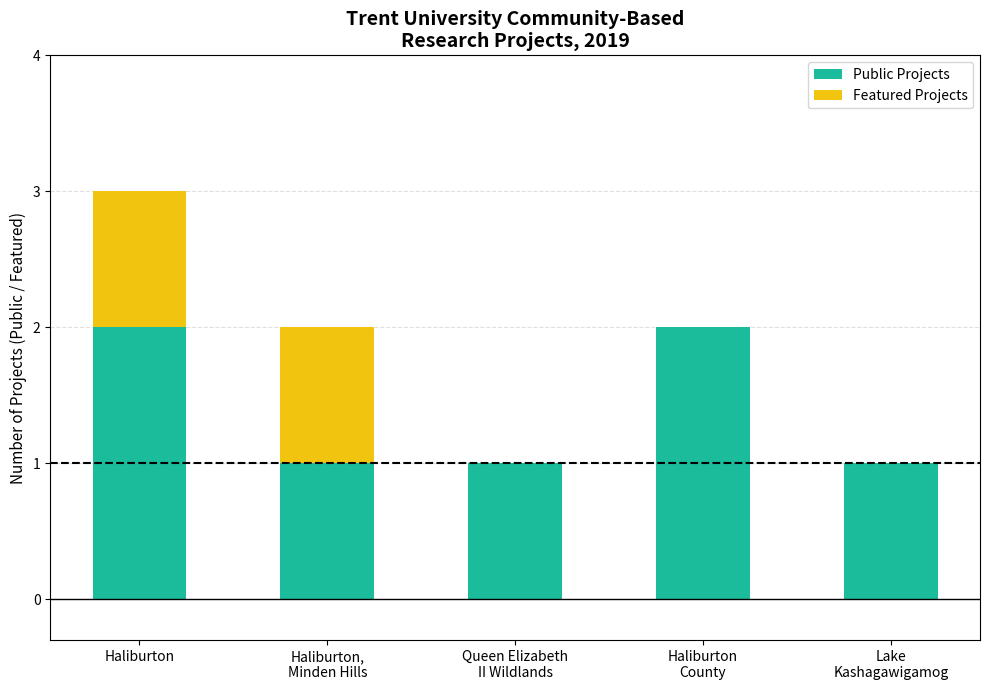

What is the sum of all Public Projects values?

7